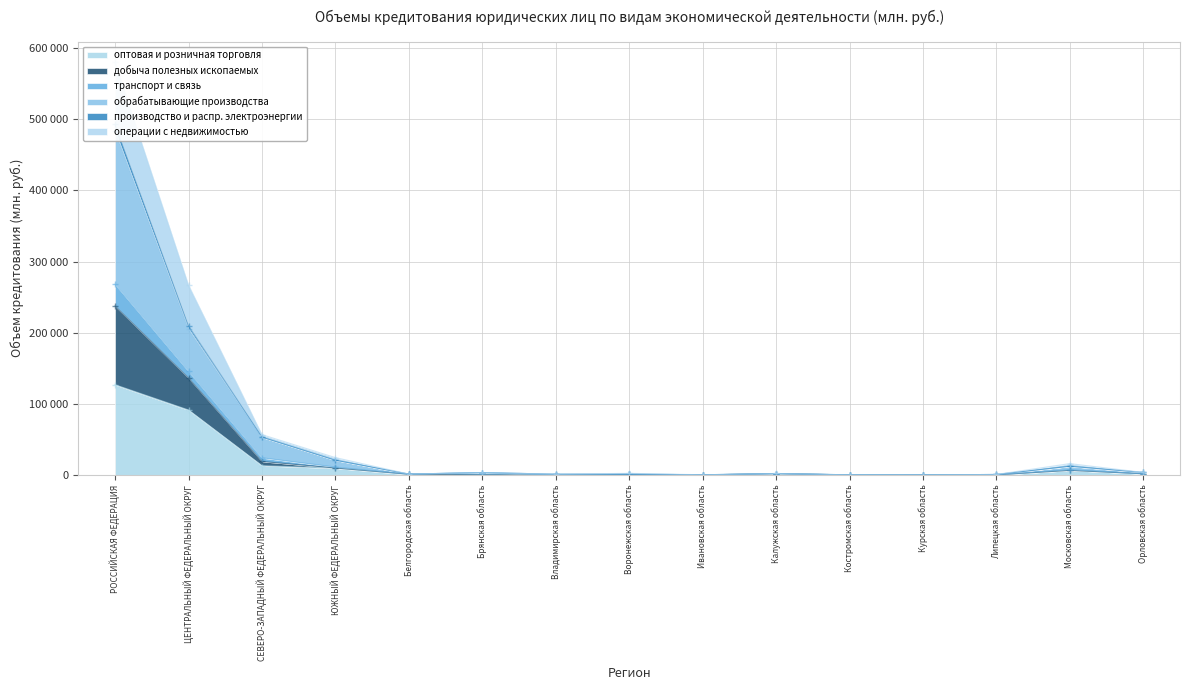

What position from the right is СЕВЕРО-ЗАПАДНЫЙ ФЕДЕРАЛЬНЫЙ ОКРУГ?

13